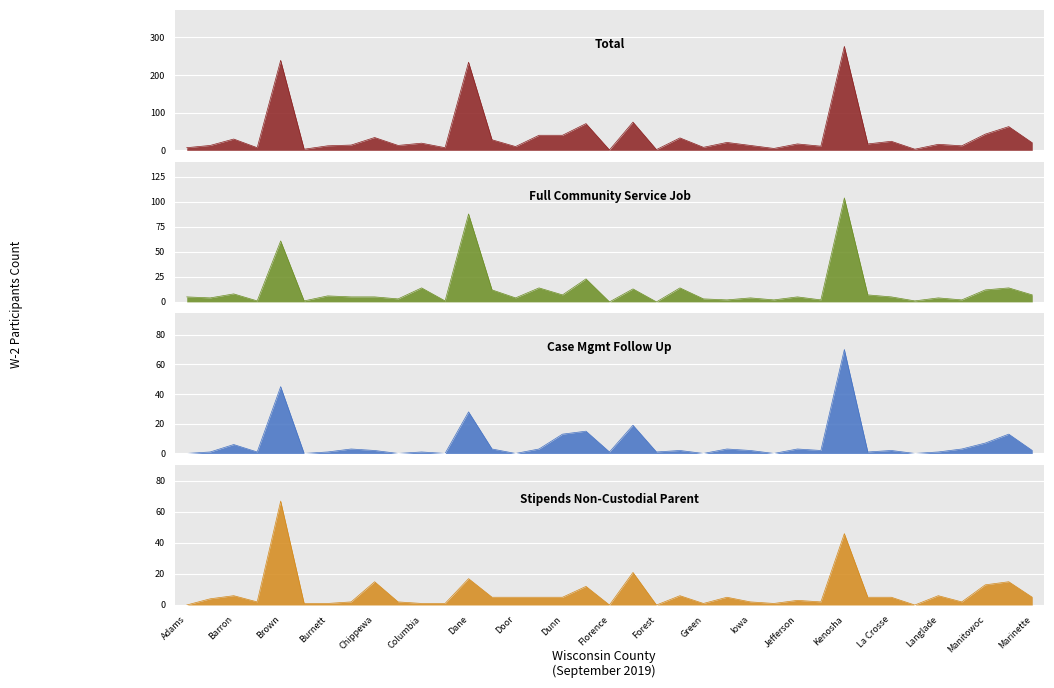

What are all the series names shown in the legend?

Total, Full Community Service Job, Stipends Non-Custodial Parent, Case Mgmt Follow Up